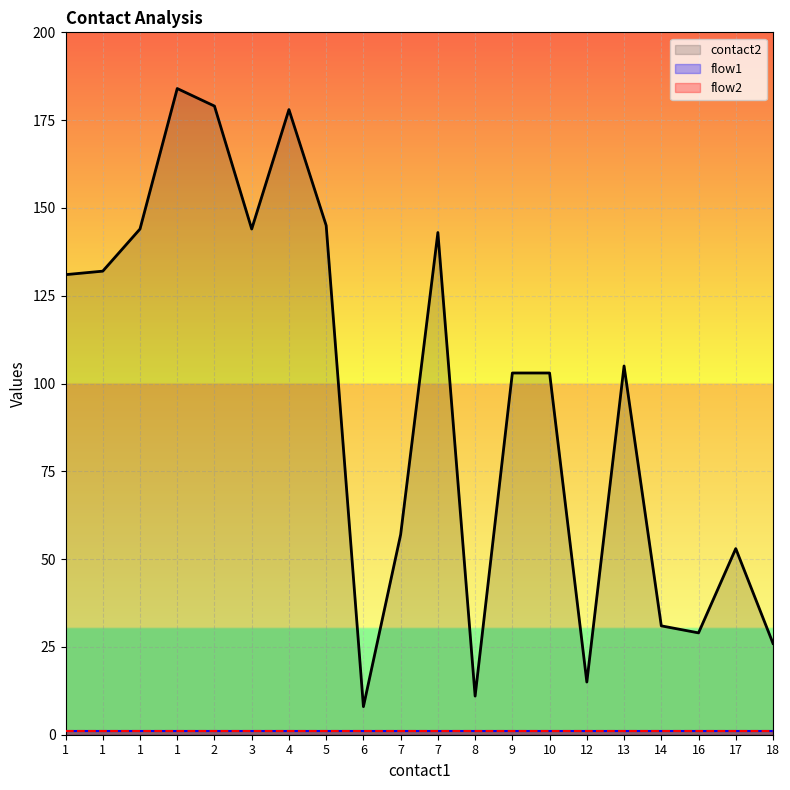

What is the lowest value of the flow1 series?

1